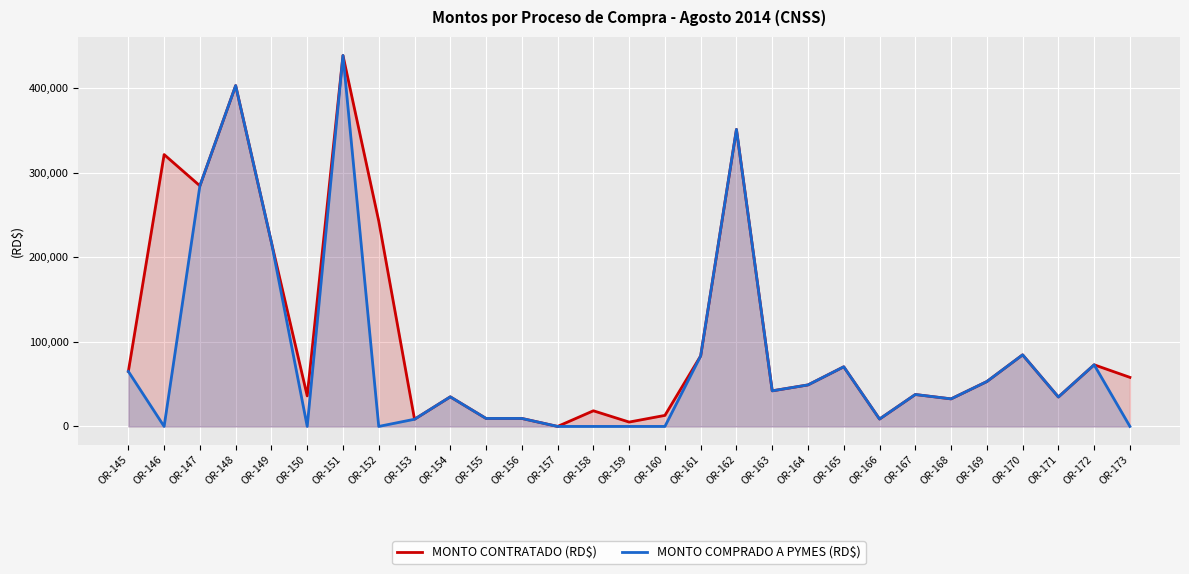

The MONTO CONTRATADO (RD$) series shows 83387.8 at OR-161. True or false?

True